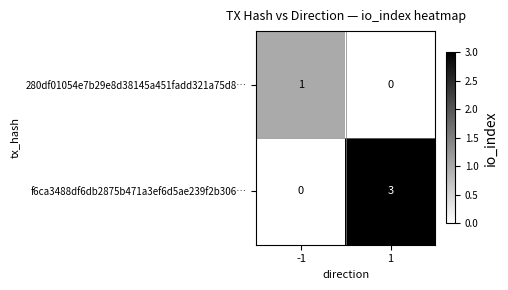

How many series are shown in this chart?

2